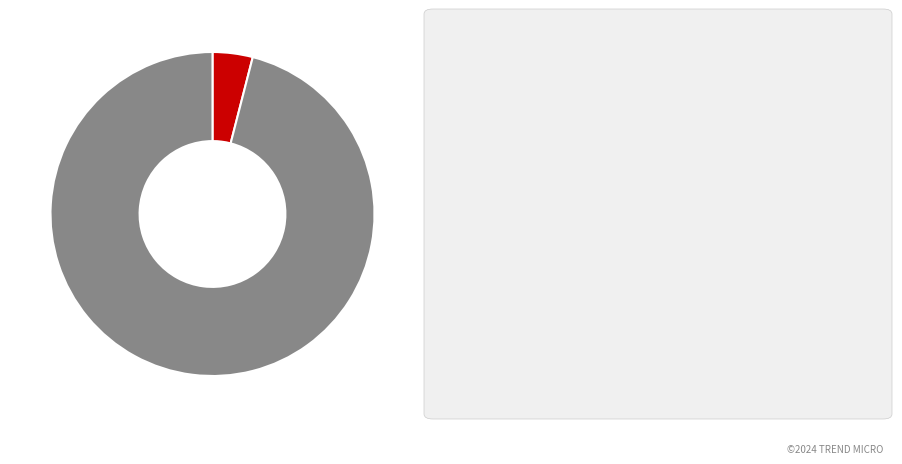

Is there any slice that represents more than half of the pie?

Yes